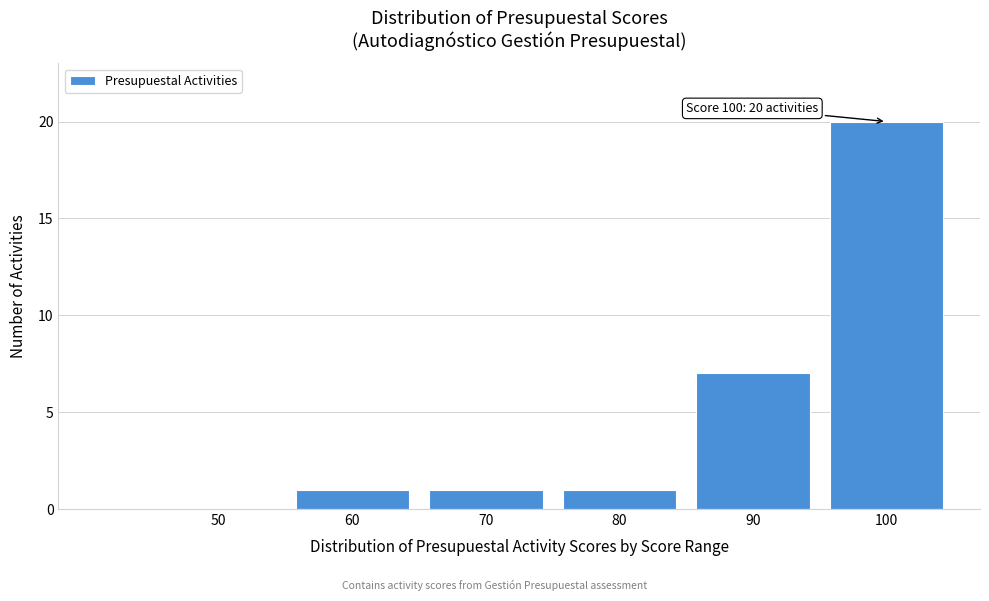

Reading right to left, list all the values displayed in this chart.

100=20	90=7	80=1	70=1	60=1	50=0